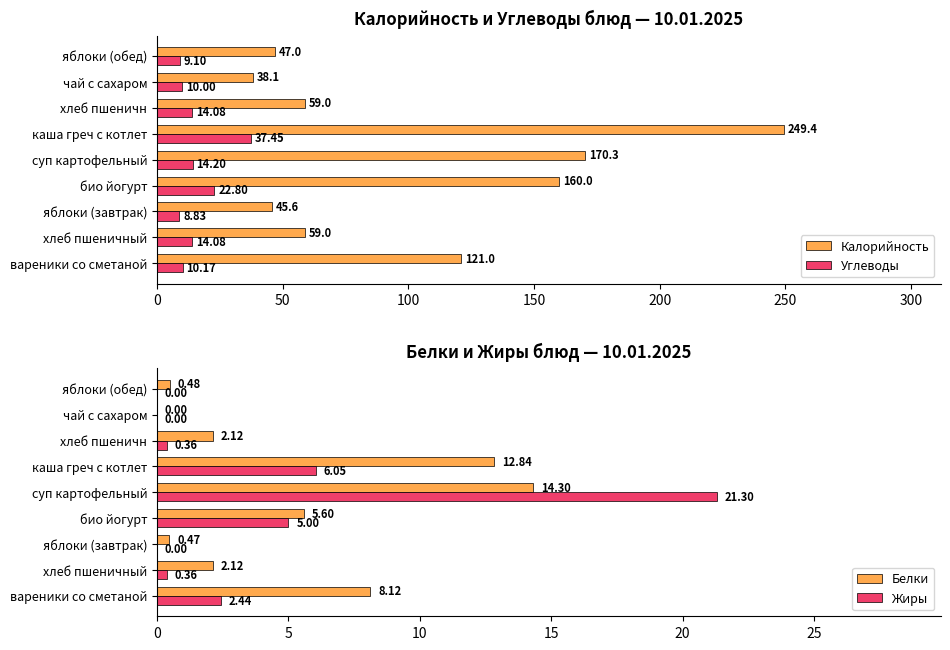

At which label does Углеводы reach its peak?

каша греч с котлет